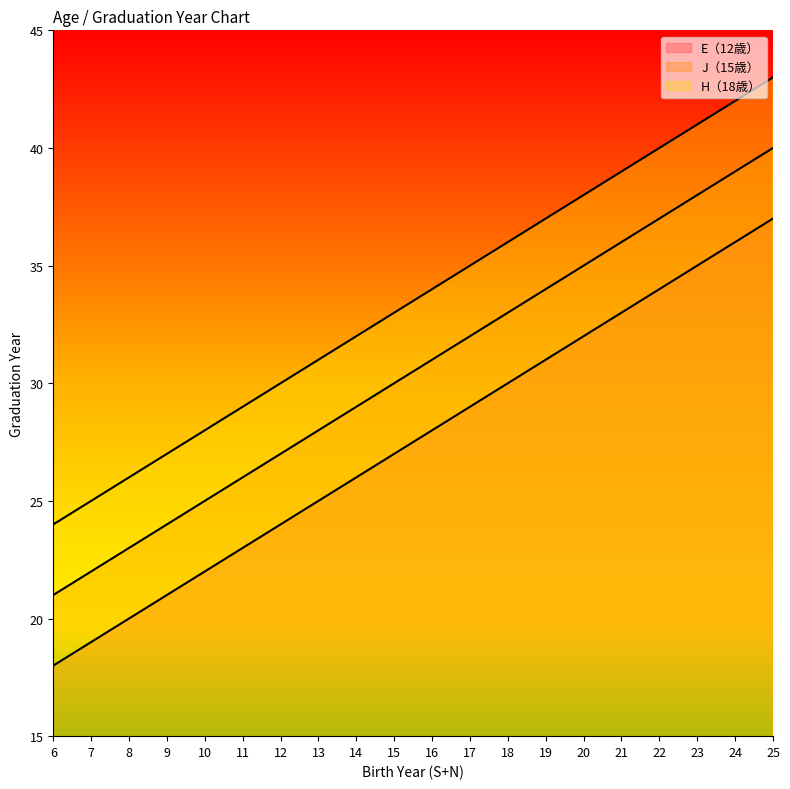

What is the approximate value of H（18歳） at 18?

36